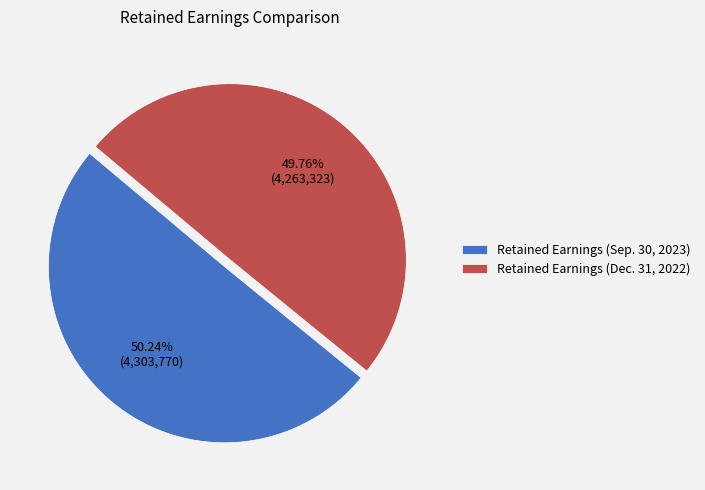

How many segments does this pie chart have?

2